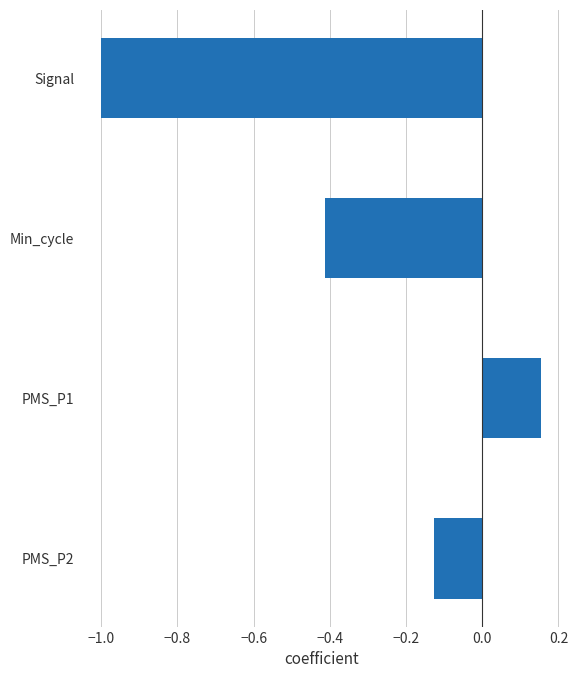

The value at Signal is -1.6. True or false?

False